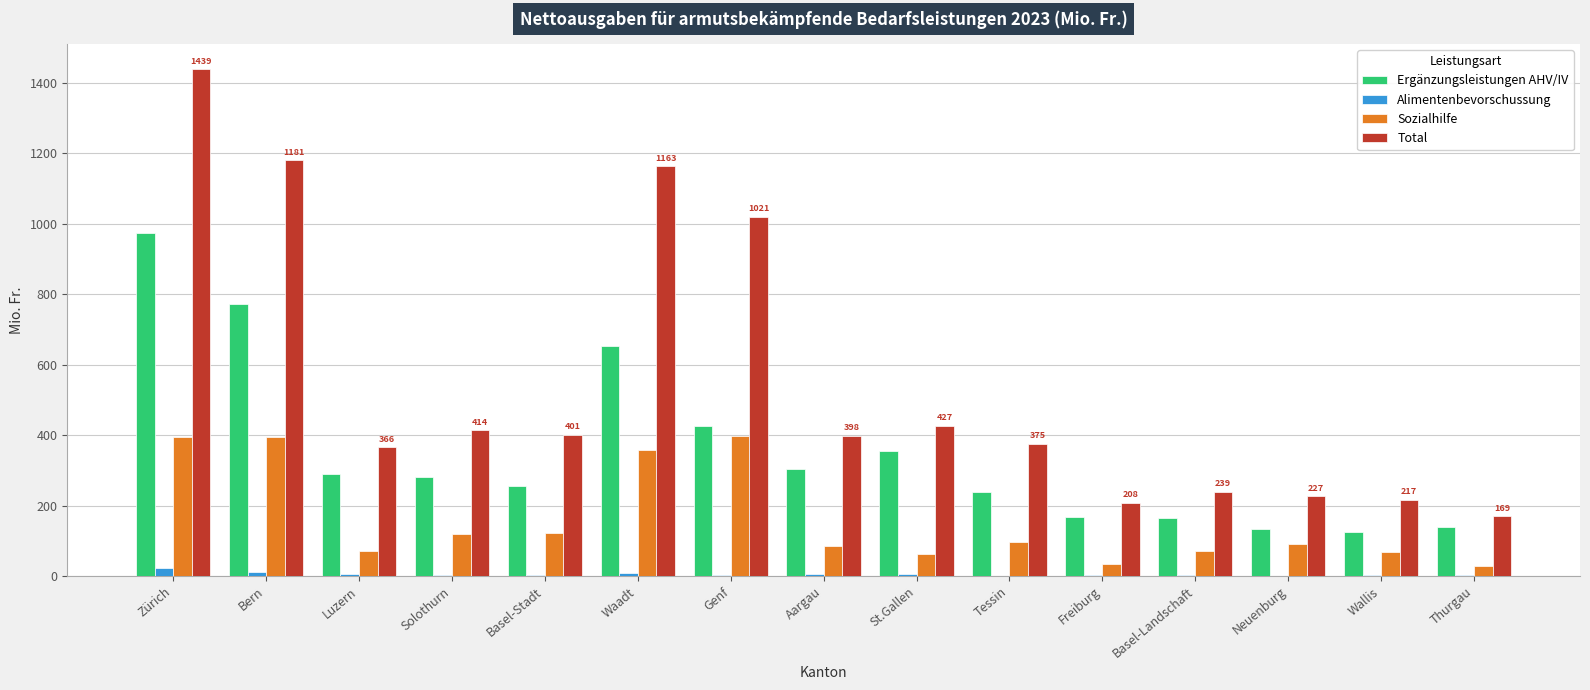

What is the spread (max minus min) of values at Bern?

1169.3